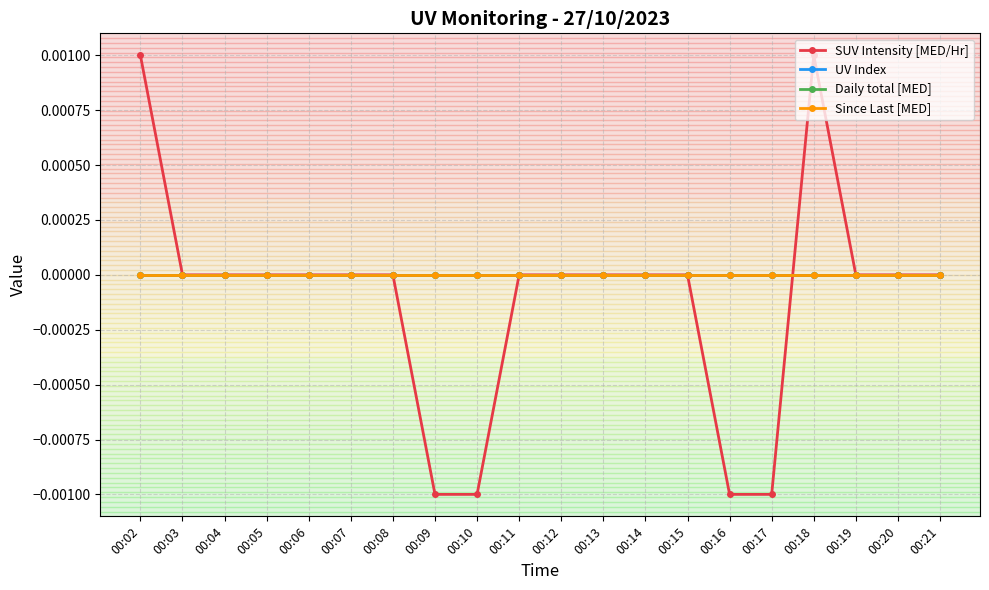

List the labels in order of Since Last [MED] value, largest first.

00:02, 00:03, 00:04, 00:05, 00:06, 00:07, 00:08, 00:09, 00:10, 00:11, 00:12, 00:13, 00:14, 00:15, 00:16, 00:17, 00:18, 00:19, 00:20, 00:21